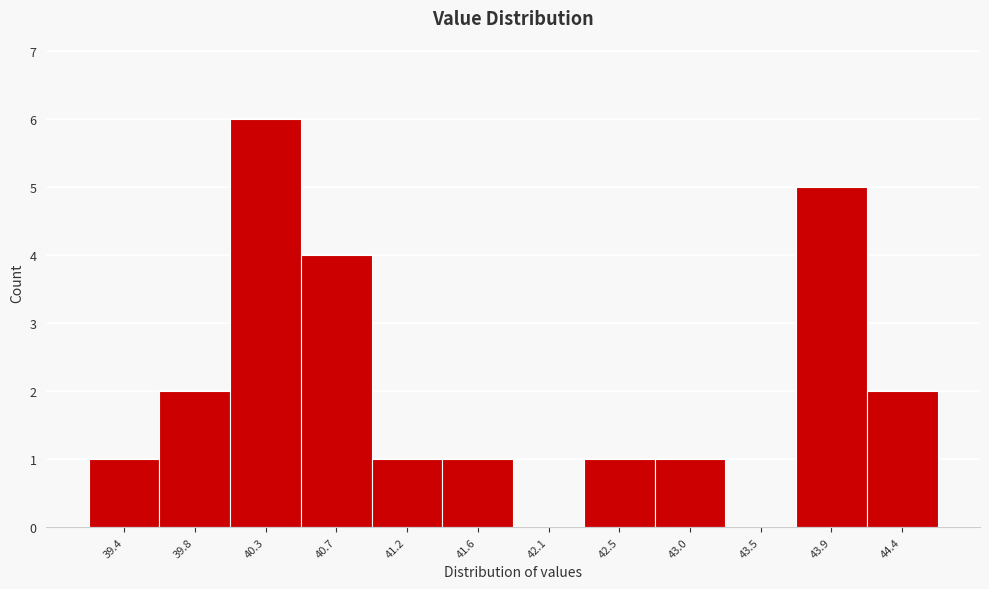

Reading left to right, what are all the values shown in this chart?

39.4=1	39.8=2	40.3=6	40.7=4	41.2=1	41.6=1	42.1=0	42.5=1	43.0=1	43.5=0	43.9=5	44.4=2